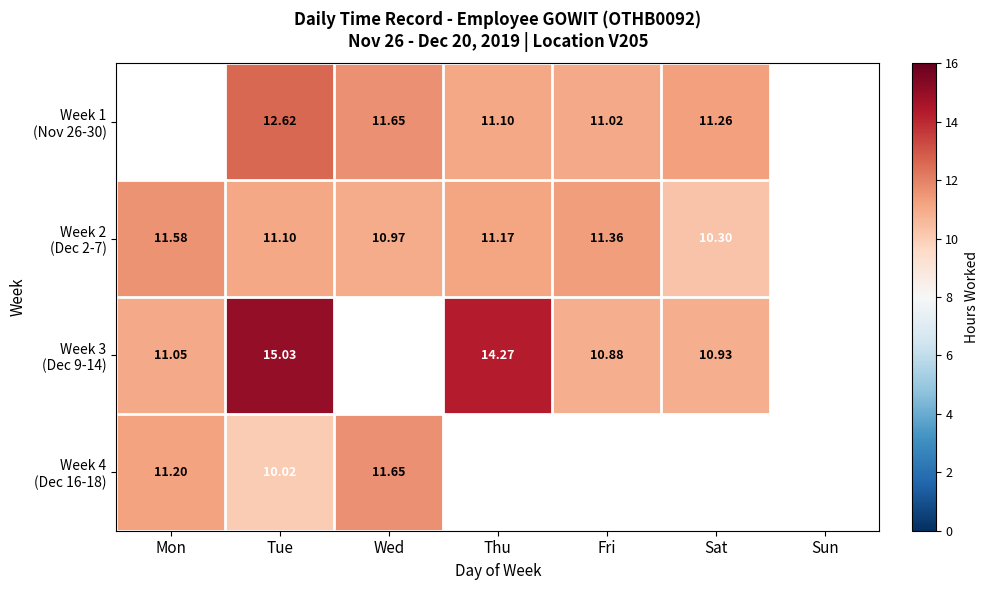

List the labels in order of Week 4 (Dec 16-18) value, largest first.

Wed, Mon, Thu, Fri, Sat, Sun, Tue